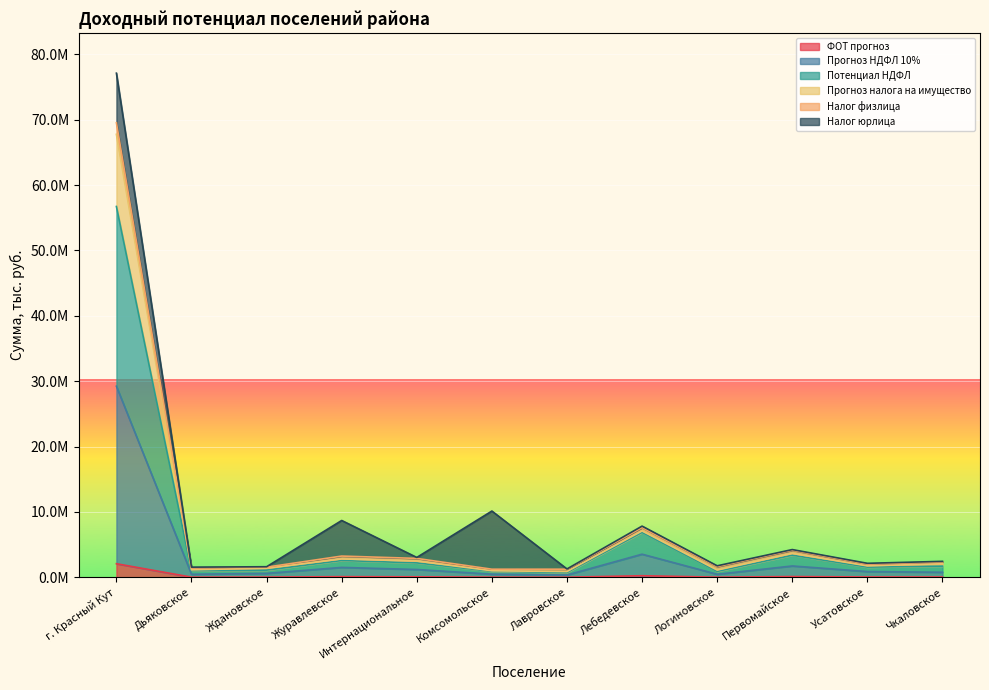

True or false: ФОТ прогноз has more than 0 interior local peaks.

True